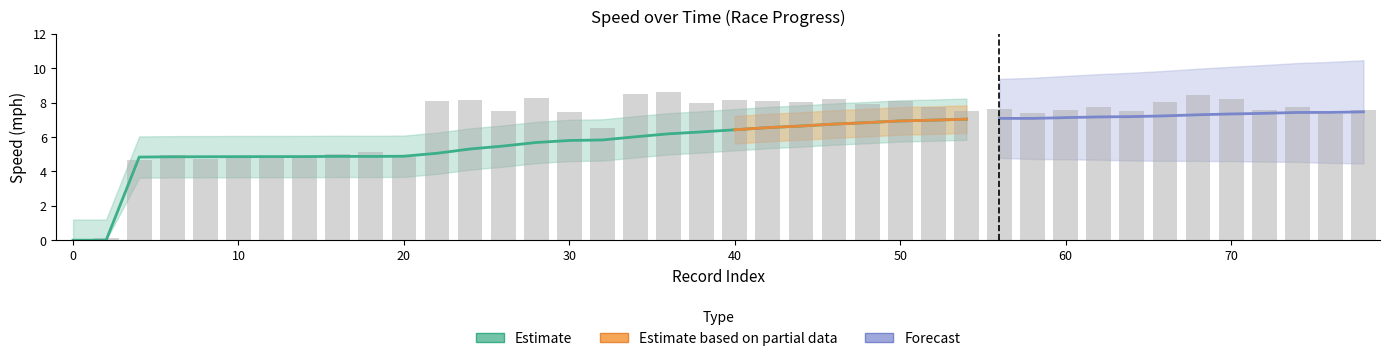

How many positive values does the rptSpeed_mph series have?

39